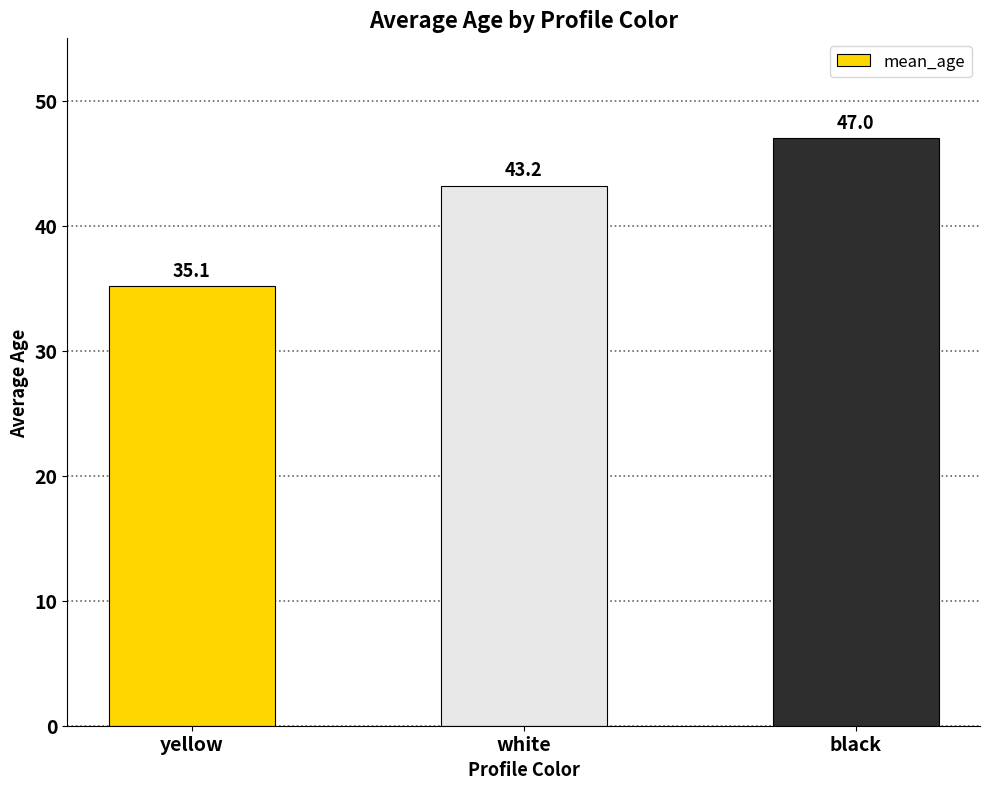

At which label is the value closest to 41?

white